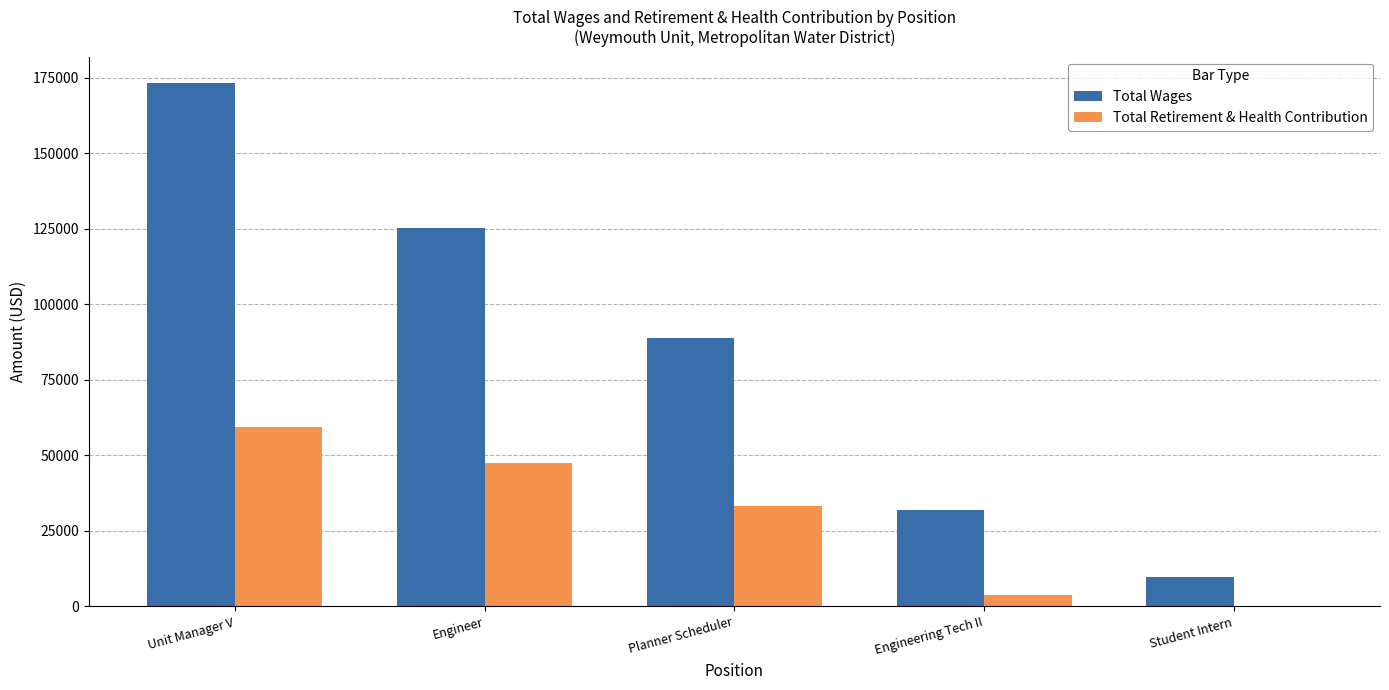

How many groups of bars are there?

5